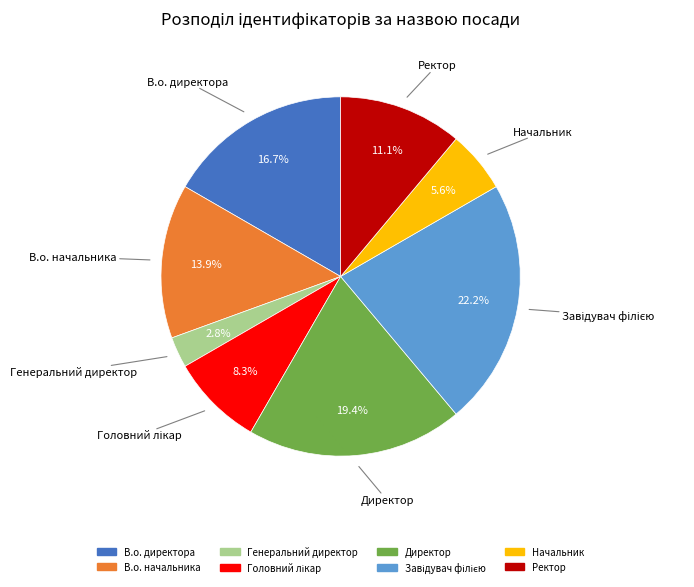

What is the ratio of the value at Начальник to the value at В.о. директора?

0.3